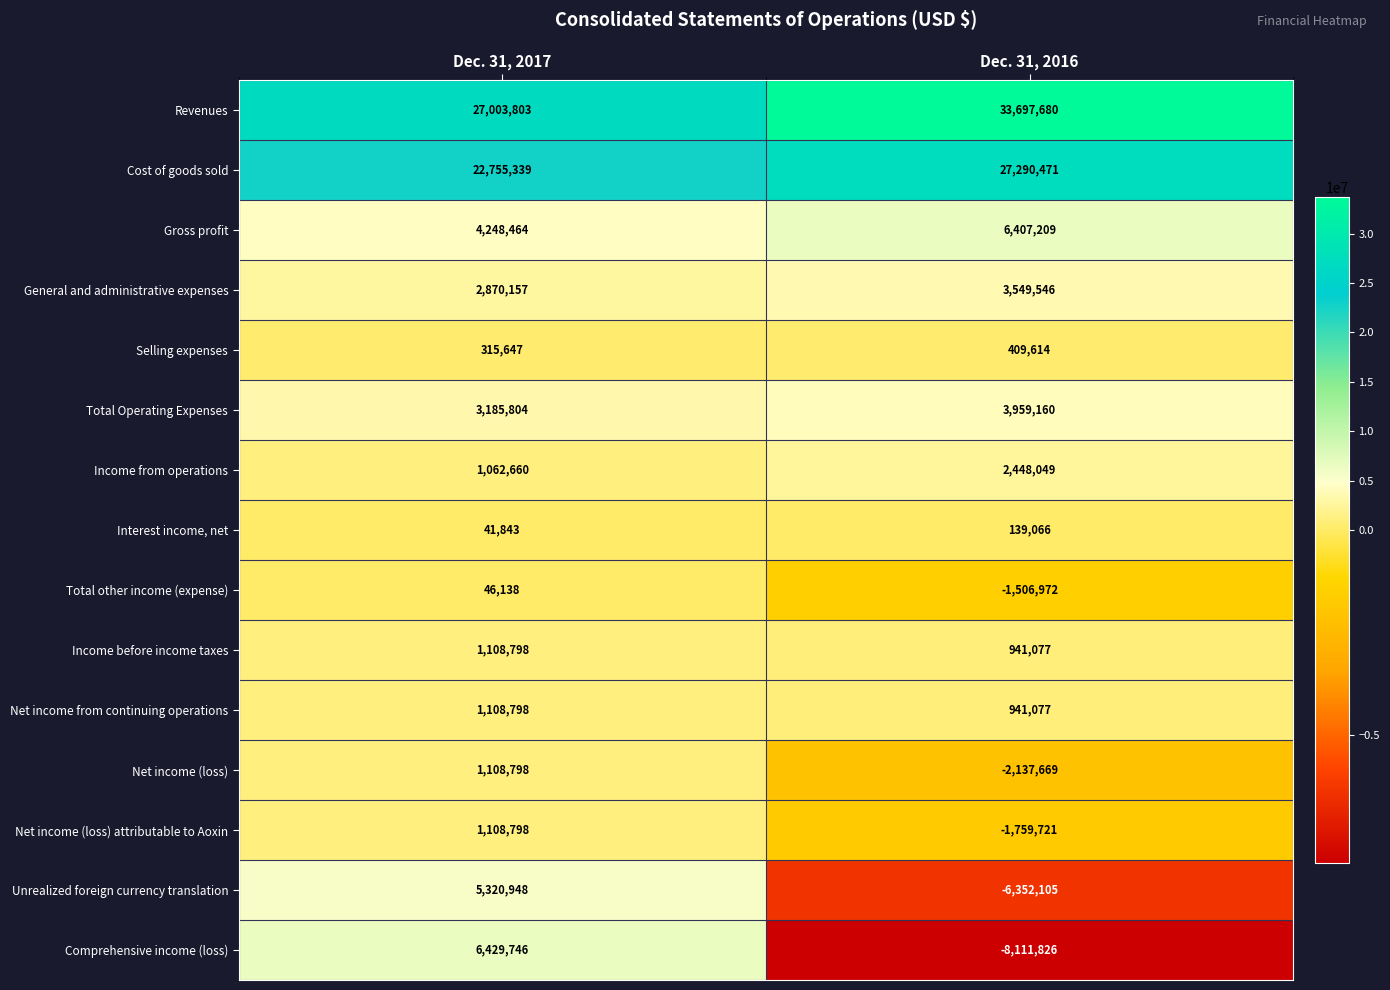

Which series has the largest total across all categories?

Revenues